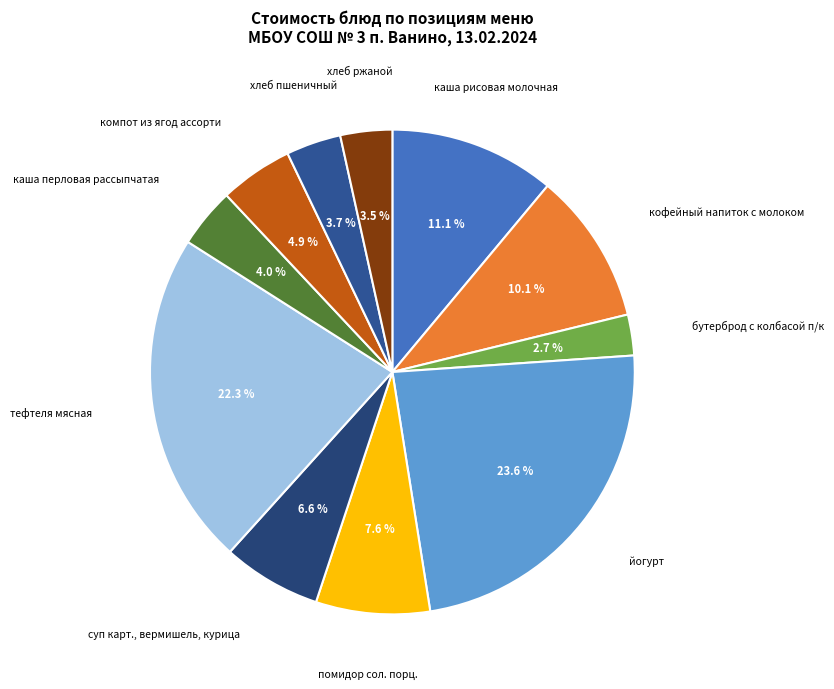

Is there a majority slice in this chart?

No